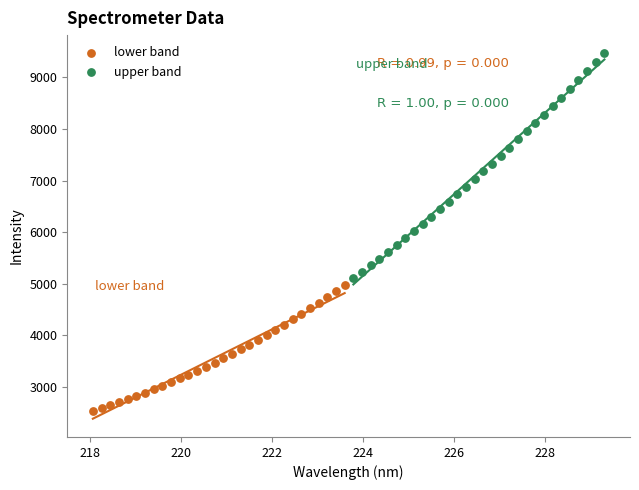

Which series has the widest spread of Y values?

upper band